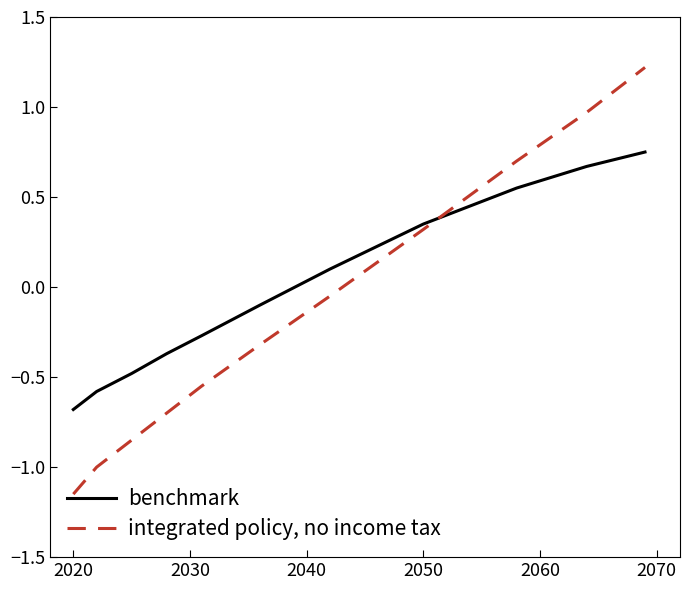

Which series has the largest total across all categories?

benchmark